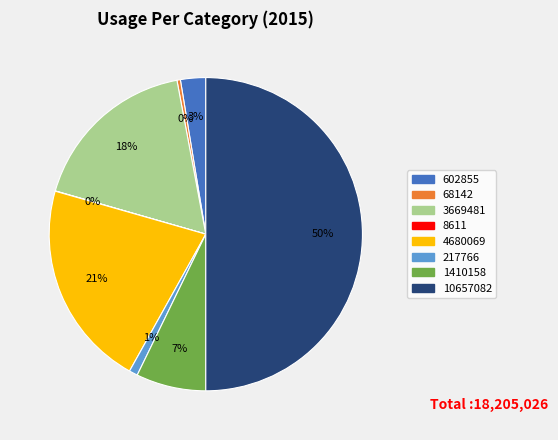

Which slice is the largest?

10657082